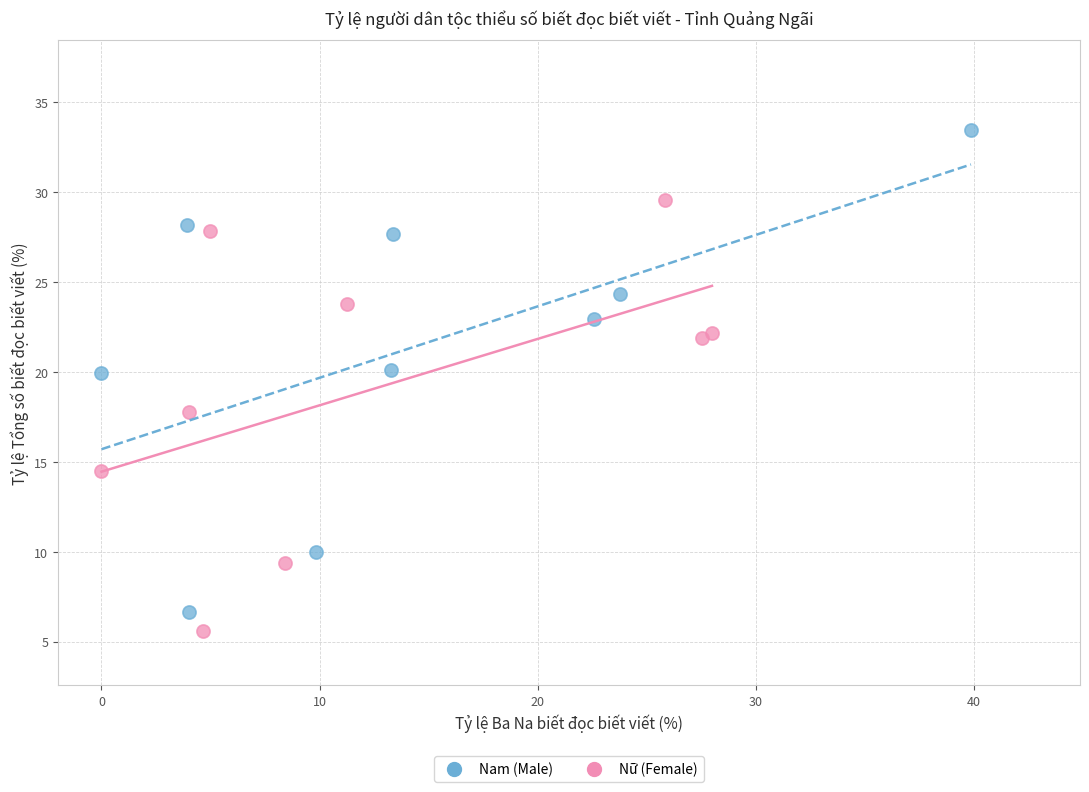

Which series has the largest Y range (max minus min)?

Nam (Male)